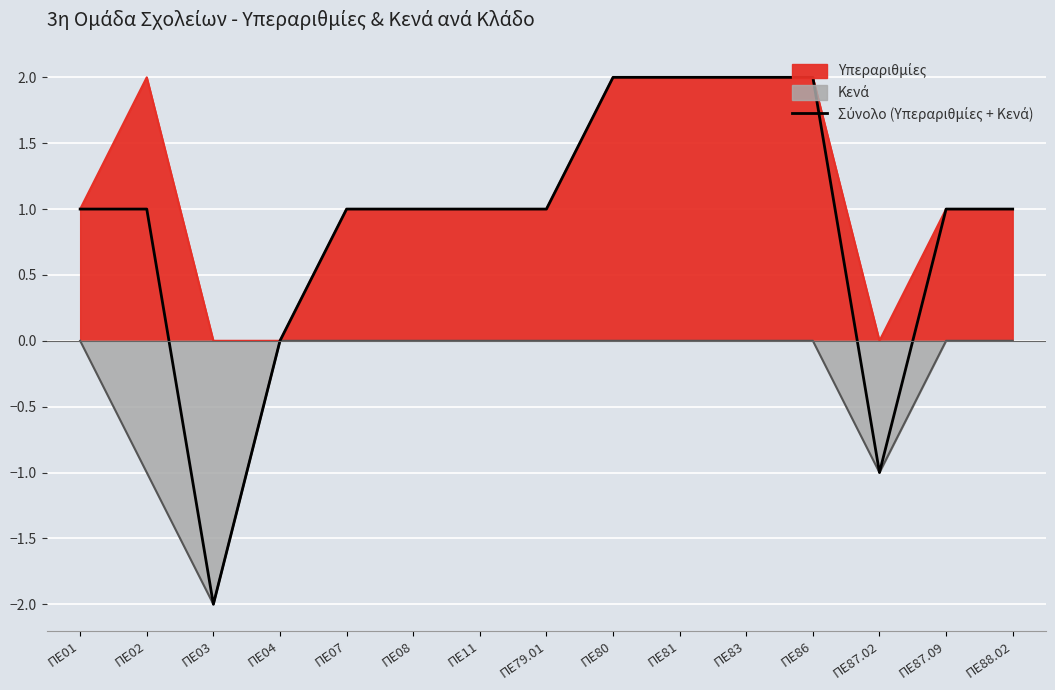

How many categories are shown in the chart?

15